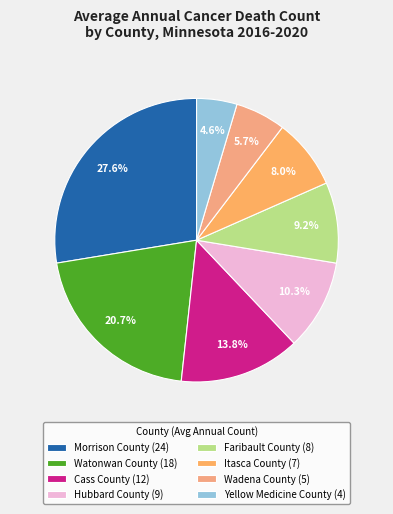

How many segments does this pie chart have?

8